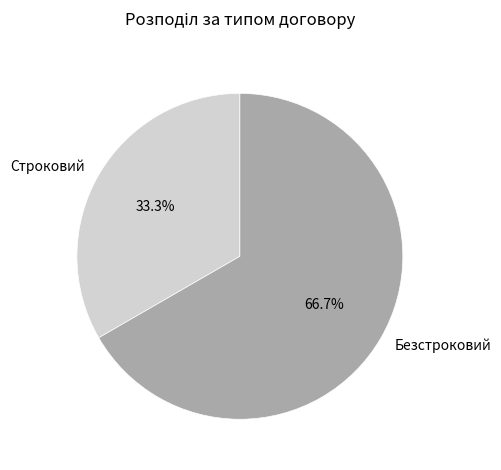

Is it true that Строковий is 33% of the pie?

True